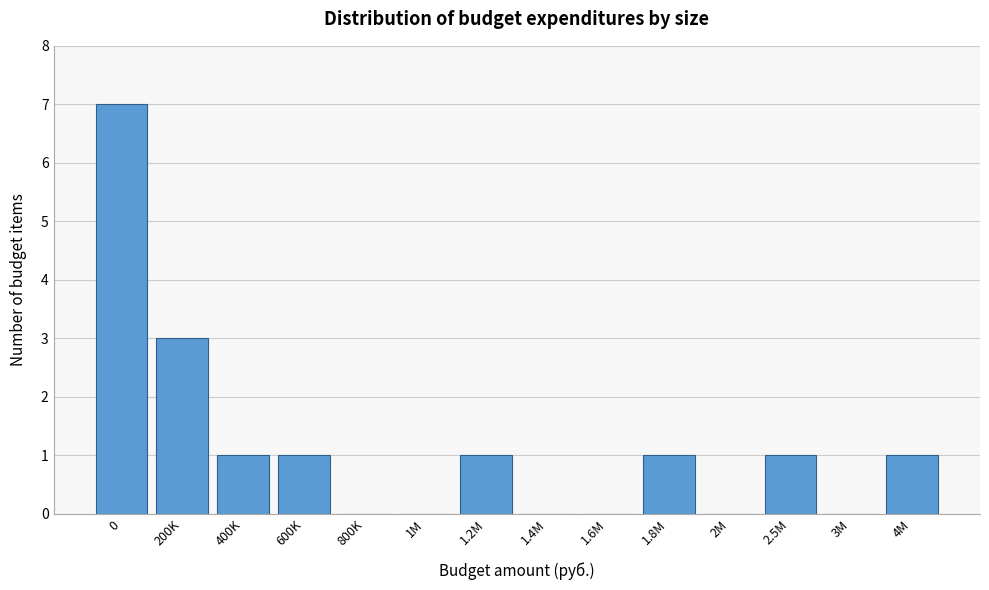

Reading left to right, list all the values displayed in this chart.

0=7	200K=3	400K=1	600K=1	800K=0	1M=0	1.2M=1	1.4M=0	1.6M=0	1.8M=1	2M=0	2.5M=1	3M=0	4M=1